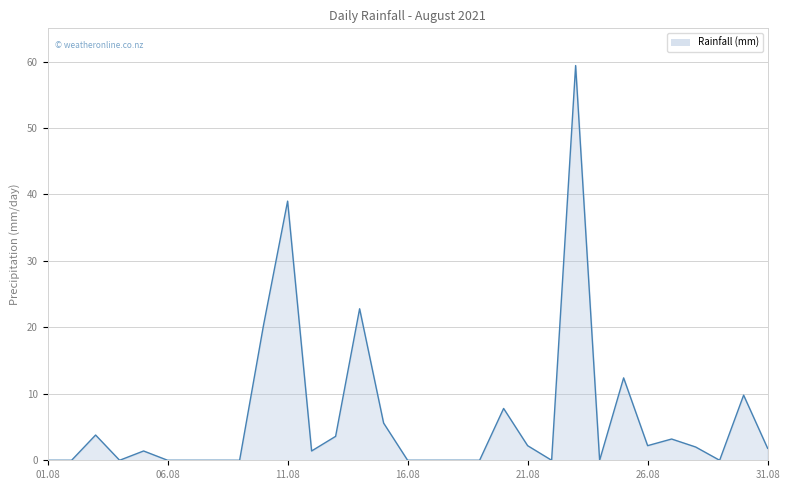

What is the greatest value displayed?

59.4